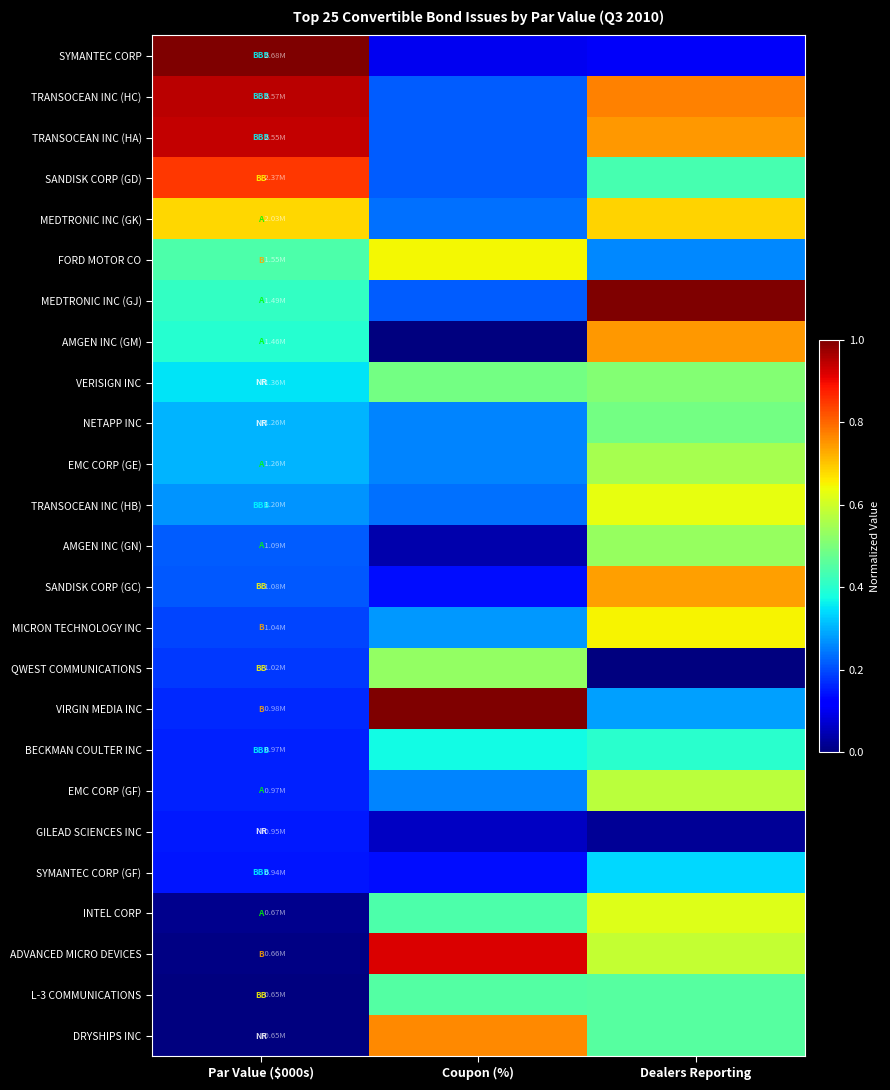

Count the number of data series in this chart.

25